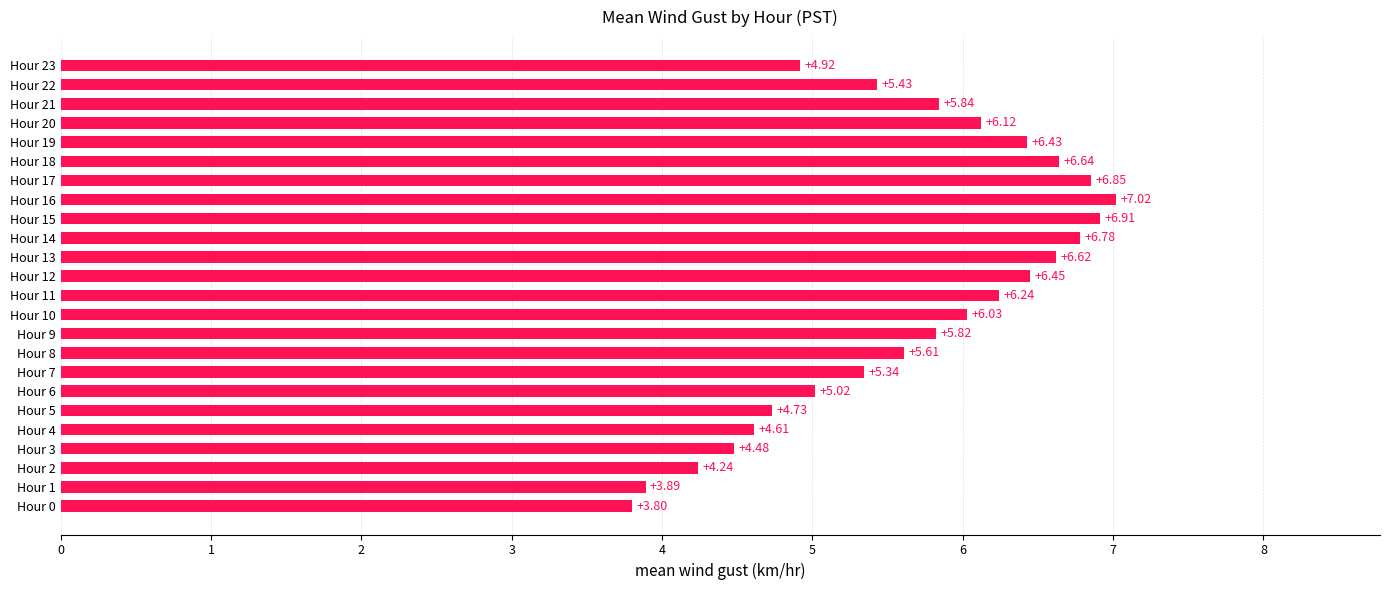

What is the difference between the second highest and minimum values?

3.1